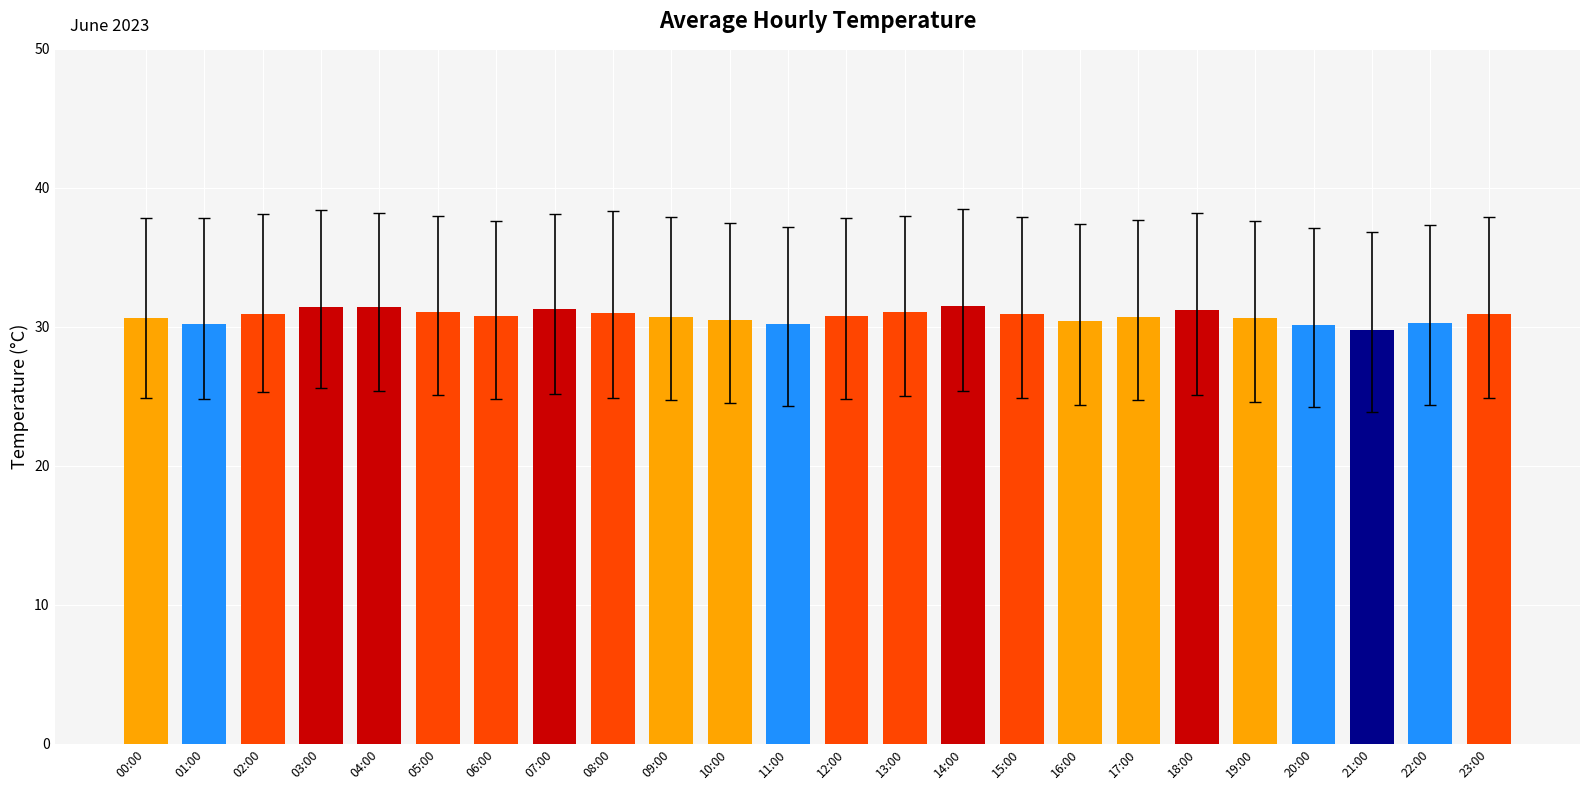

The value at 00:00 is 30.6. True or false?

True